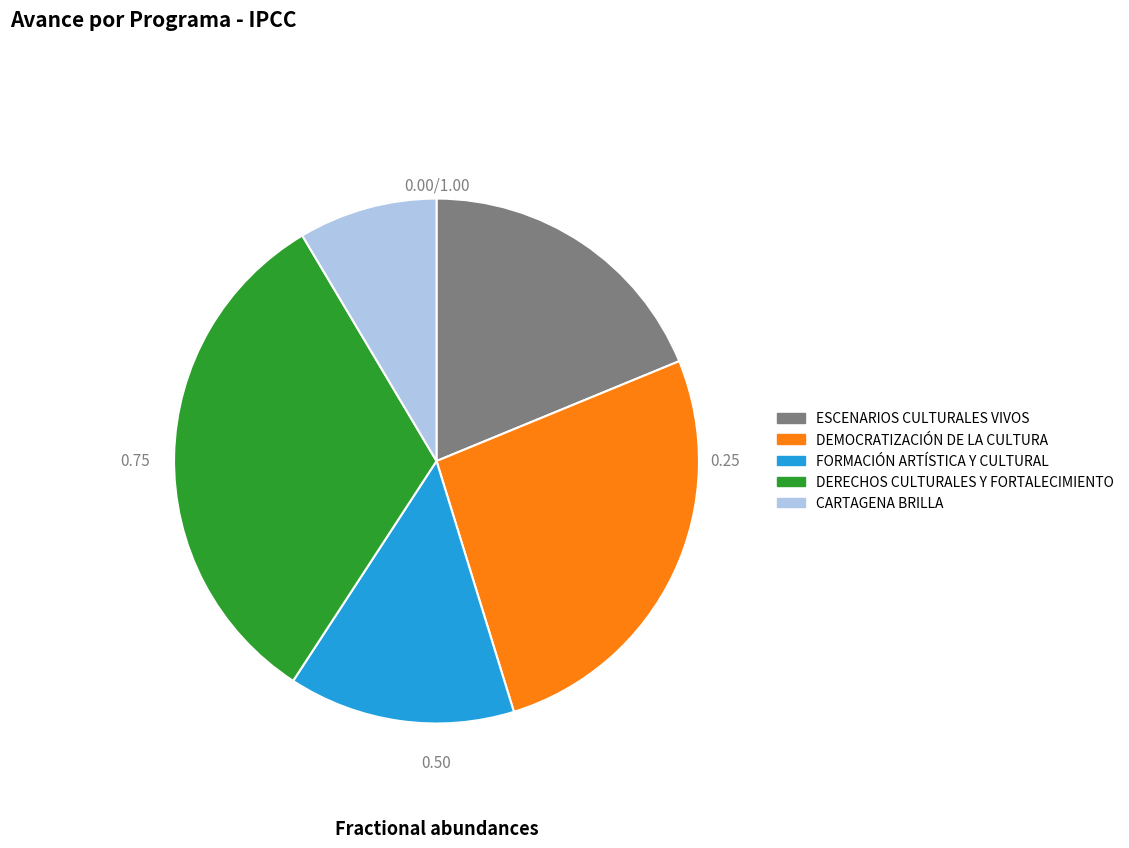

Is there a majority slice in this chart?

No